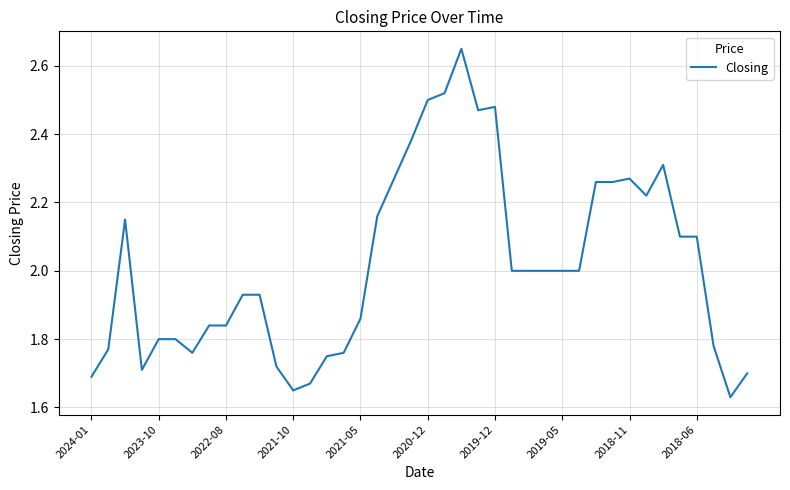

What is the difference between the maximum and minimum values?

1.0